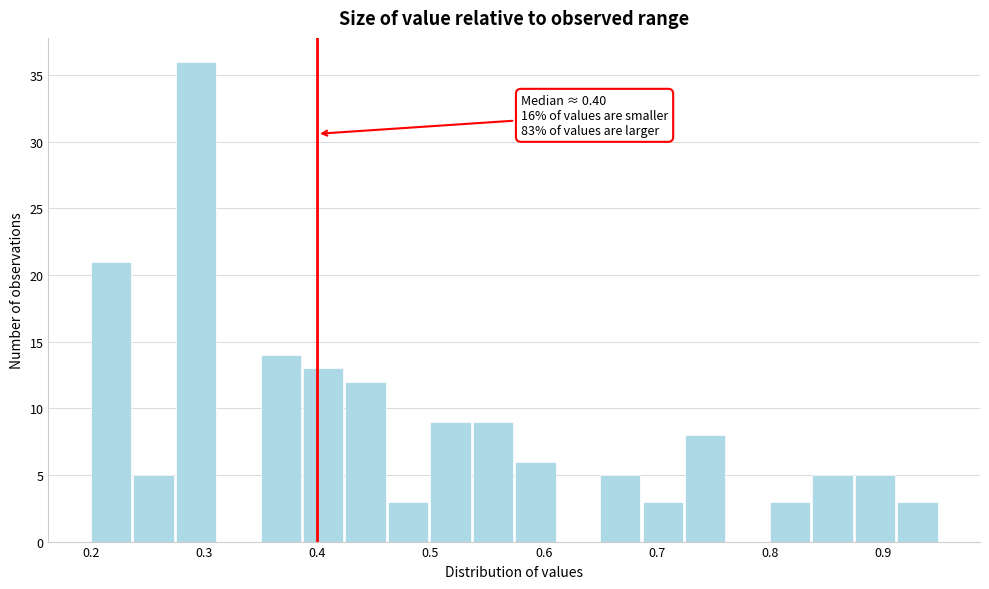

Read against the x-axis, roughly where is the centre of the tallest bar?

0.29